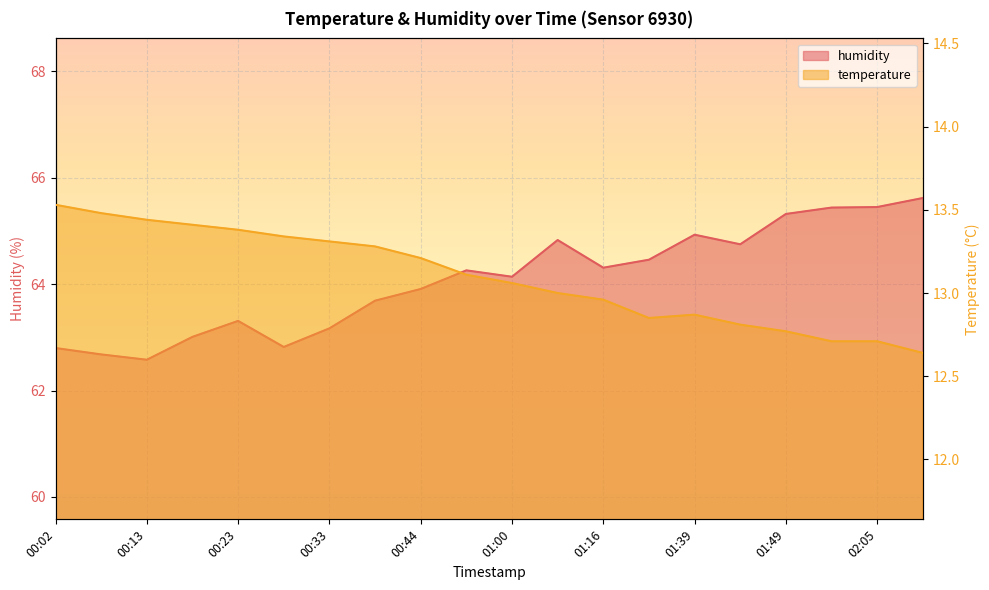

Where is temperature nearest to the value 13?

01:11